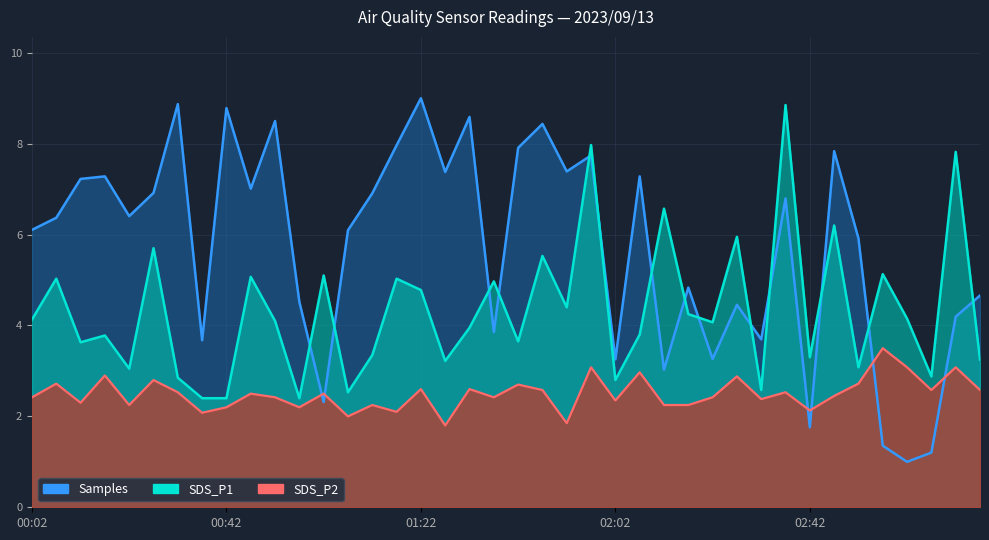

Between 00:22 and 02:37, which is larger?

02:37